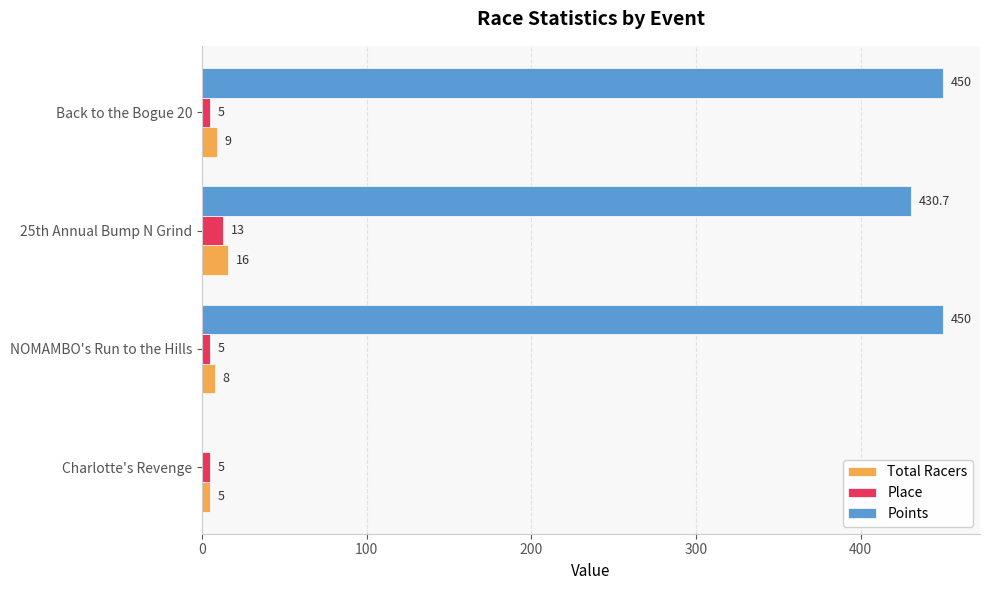

What is the sum of the Points values at Back to the Bogue 20 and NOMAMBO's Run to the Hills?

900.0